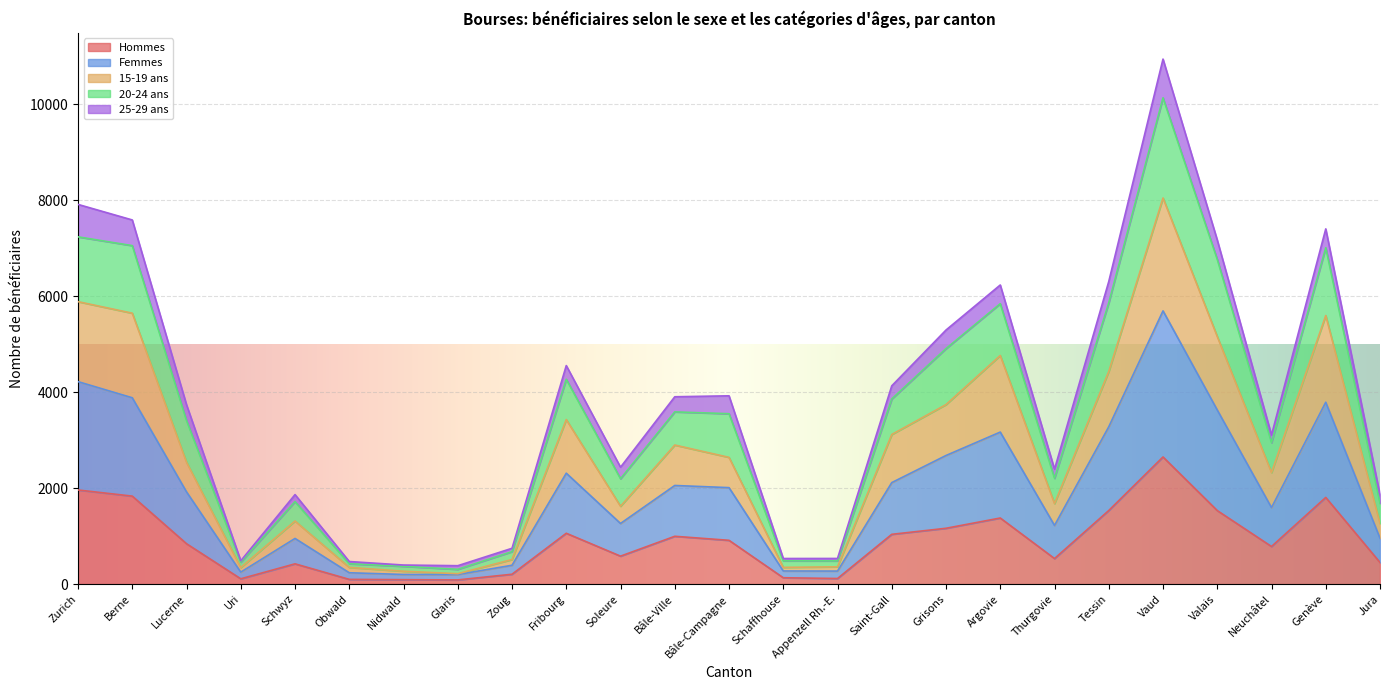

What is the total value across all series at Saint-Gall?

4132